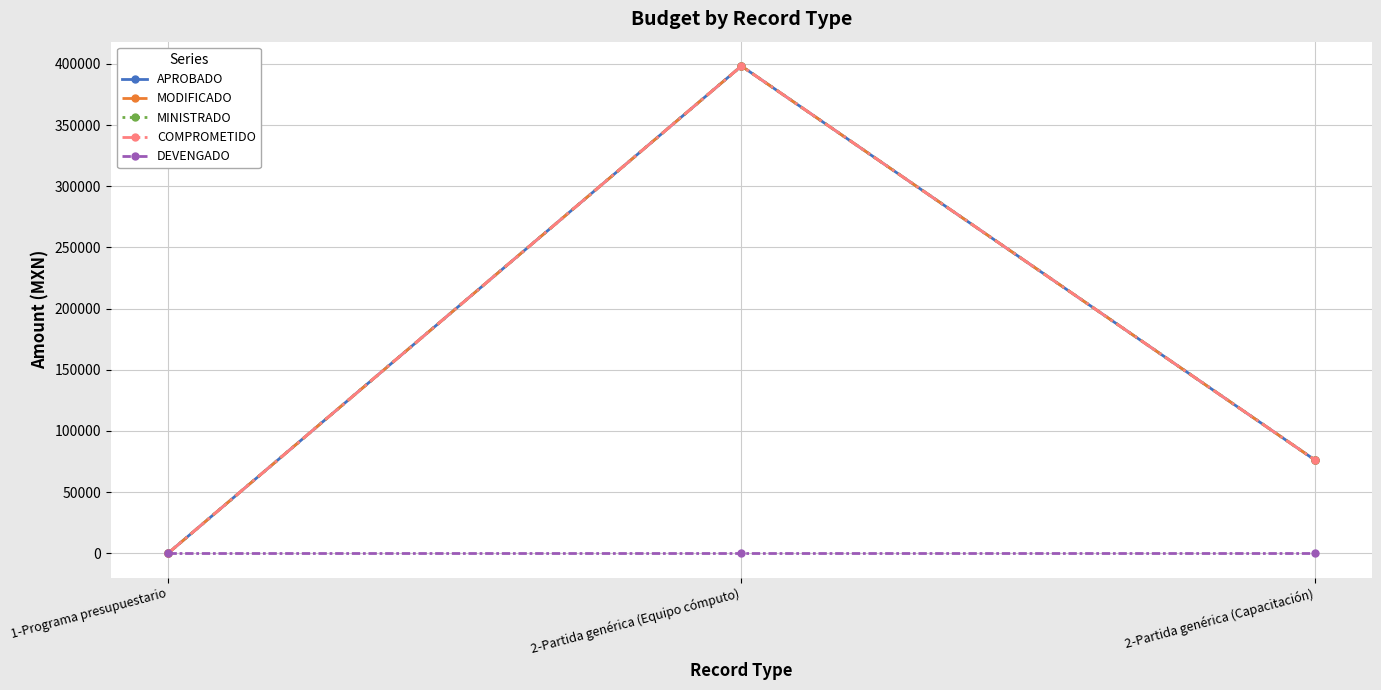

The APROBADO series shows 0.0 at 1-Programa presupuestario. True or false?

True